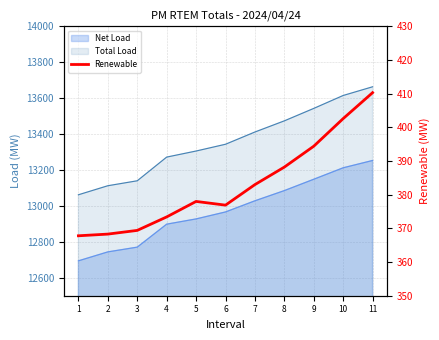

Reading left to right, list all the values displayed in this chart.

1=367.8	2=368.3	3=369.4	4=373.4	5=378.0	6=376.9	7=383.0	8=388.2	9=394.4	10=402.6	11=410.3